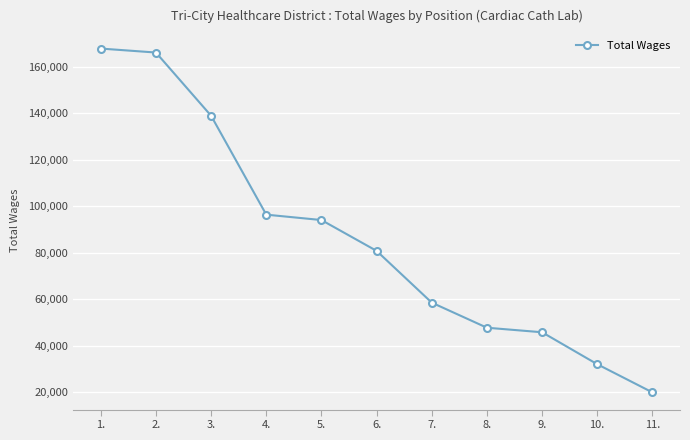

What is the value of the 10th point from the left?

32080